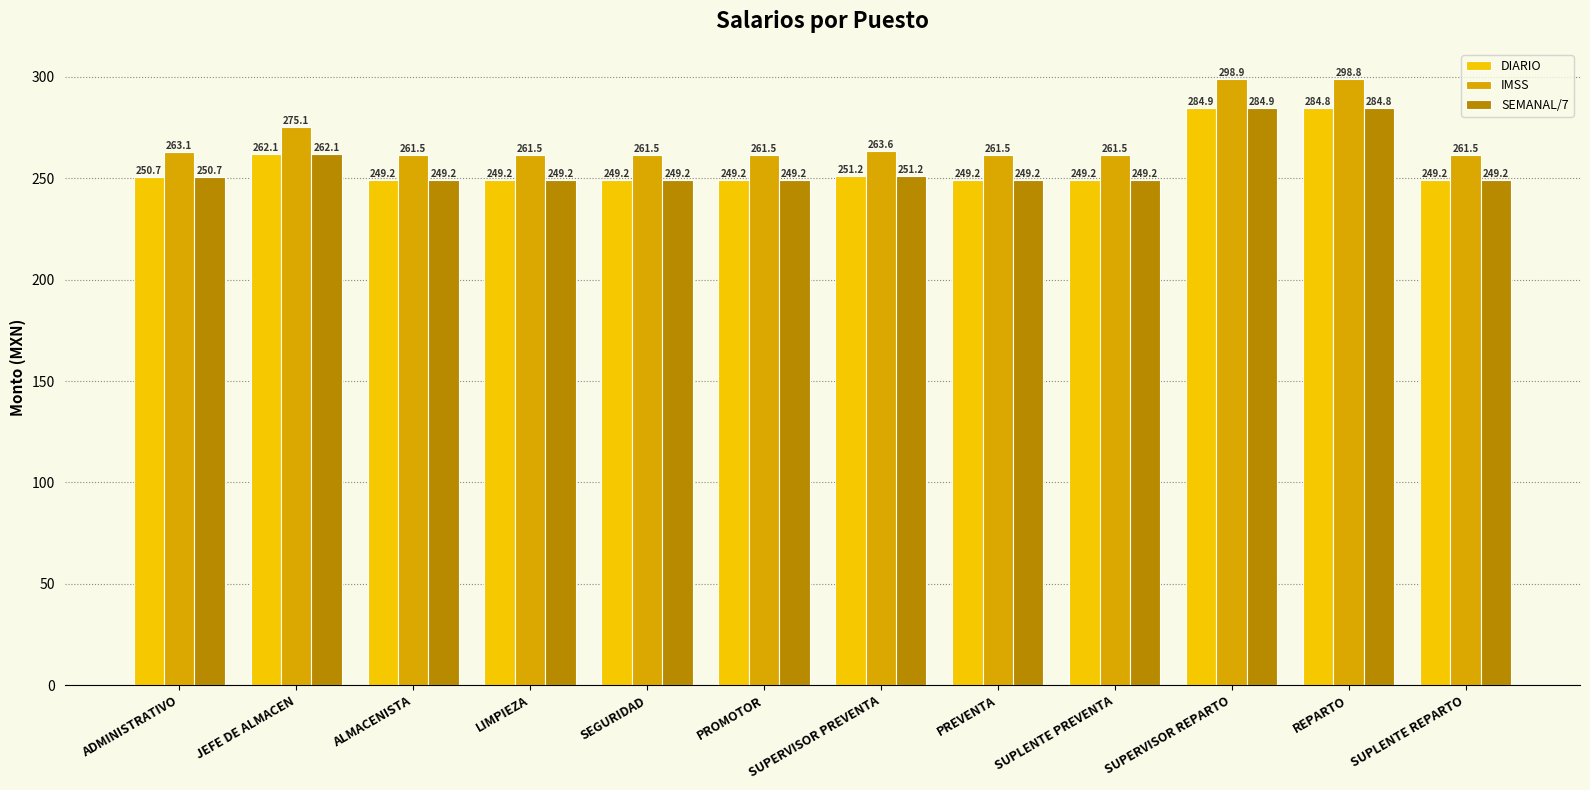

How many data points does each series have?

12